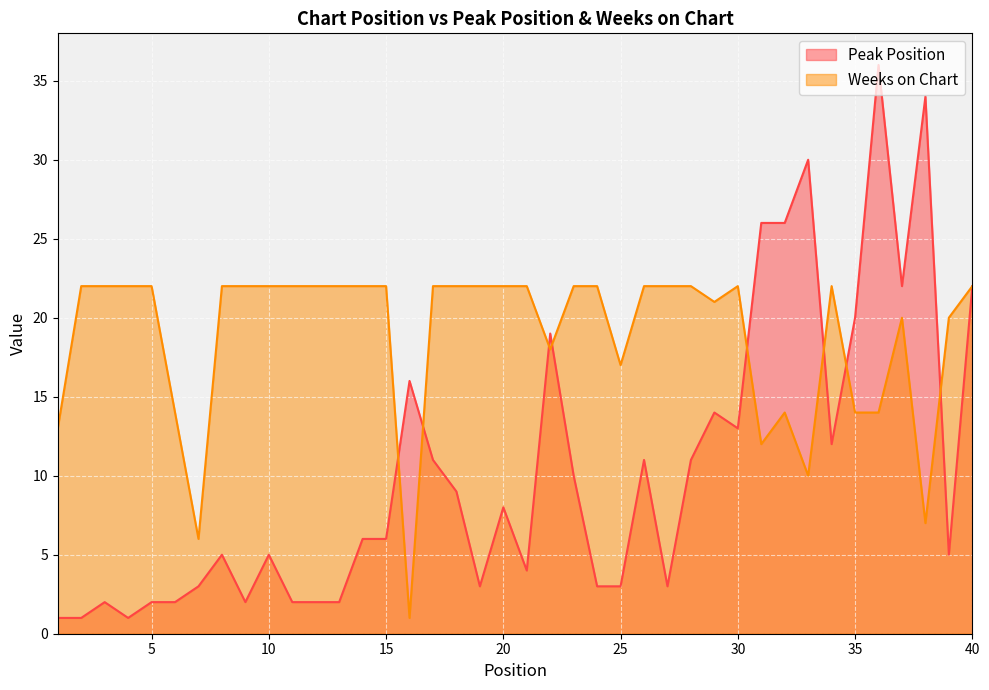

Rank the series by their maximum value, from lowest to highest.

Weeks on Chart, Peak Position